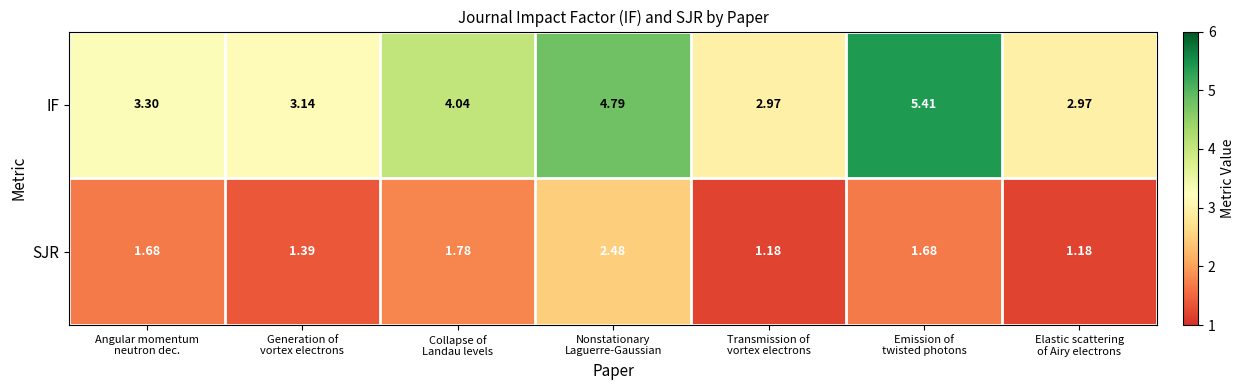

Which series has the largest range (max minus min)?

IF